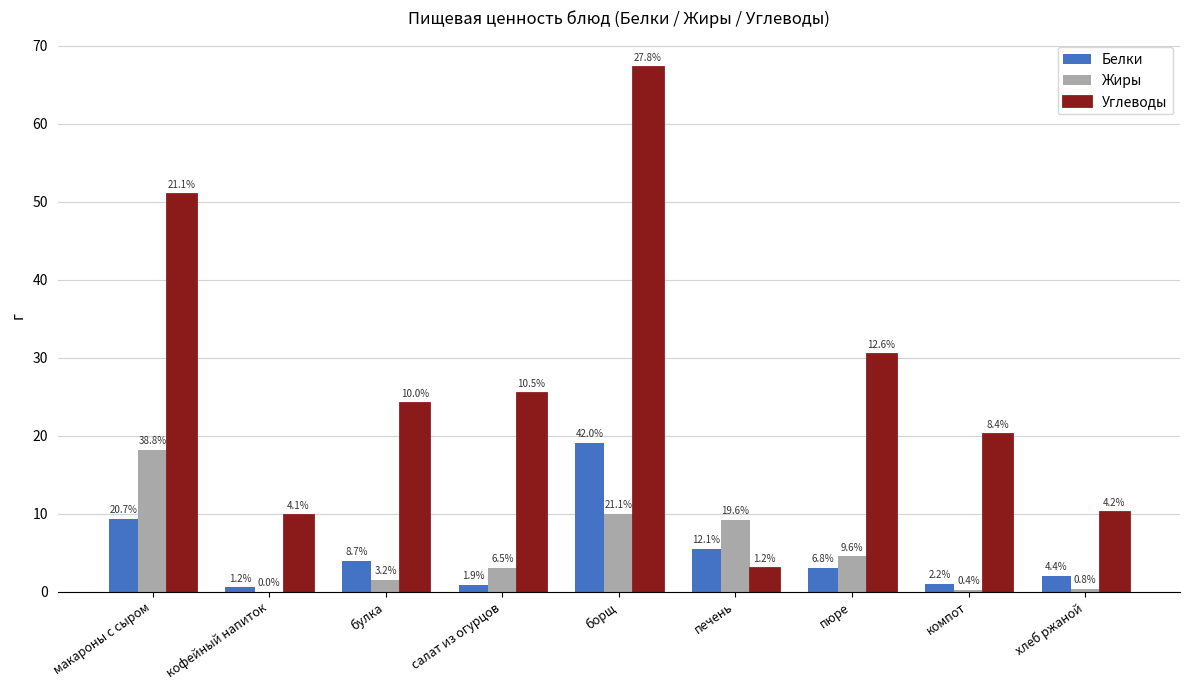

What are all the series names shown in the legend?

Белки, Жиры, Углеводы